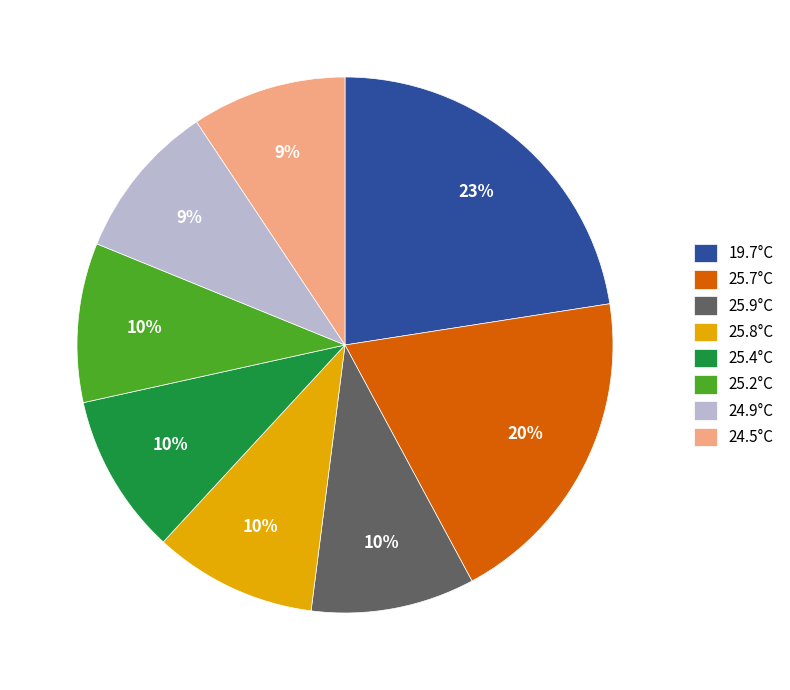

To the nearest percent, what is the average slice percentage?

12%